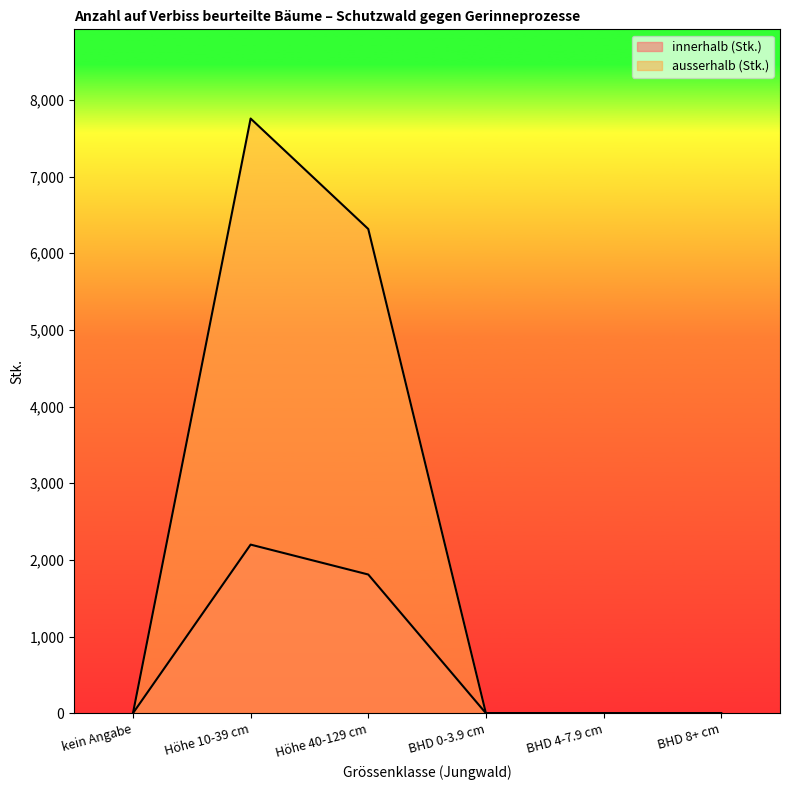

True or false: innerhalb (Stk.) has more than 2 interior local peaks.

False